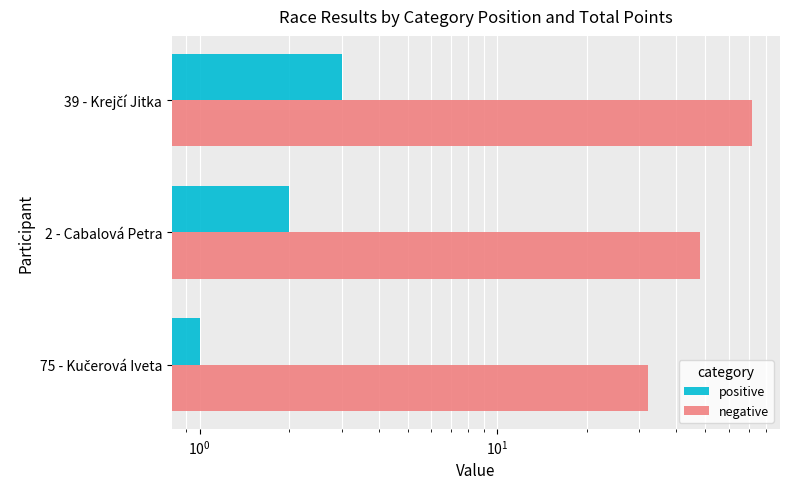

The negative series shows 102 at 39 - Krejčí Jitka. True or false?

False